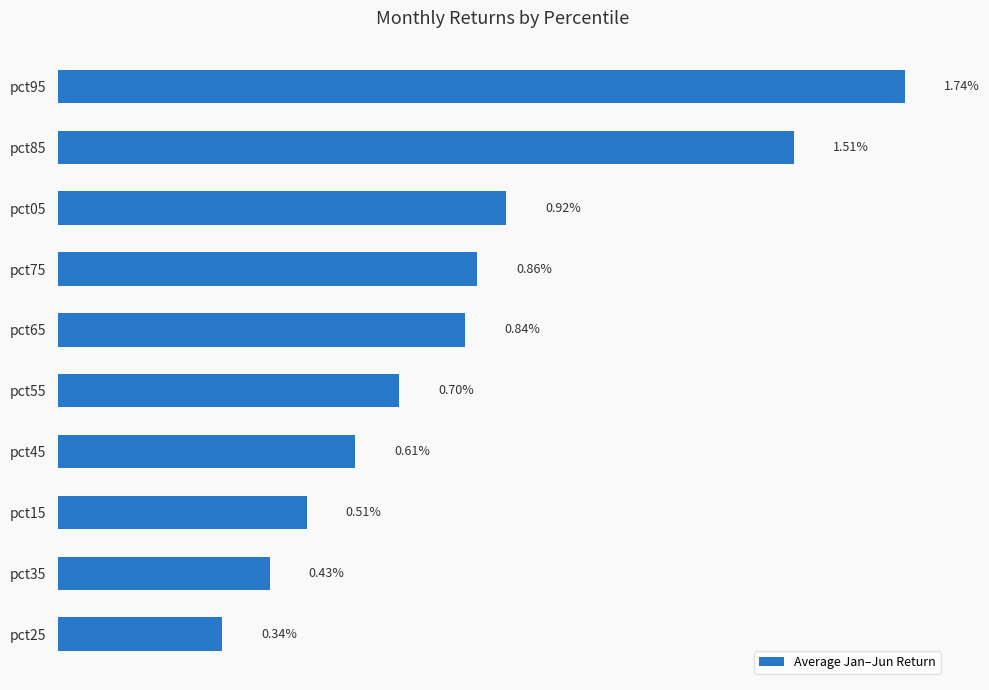

Does the chart contain any negative values?

No